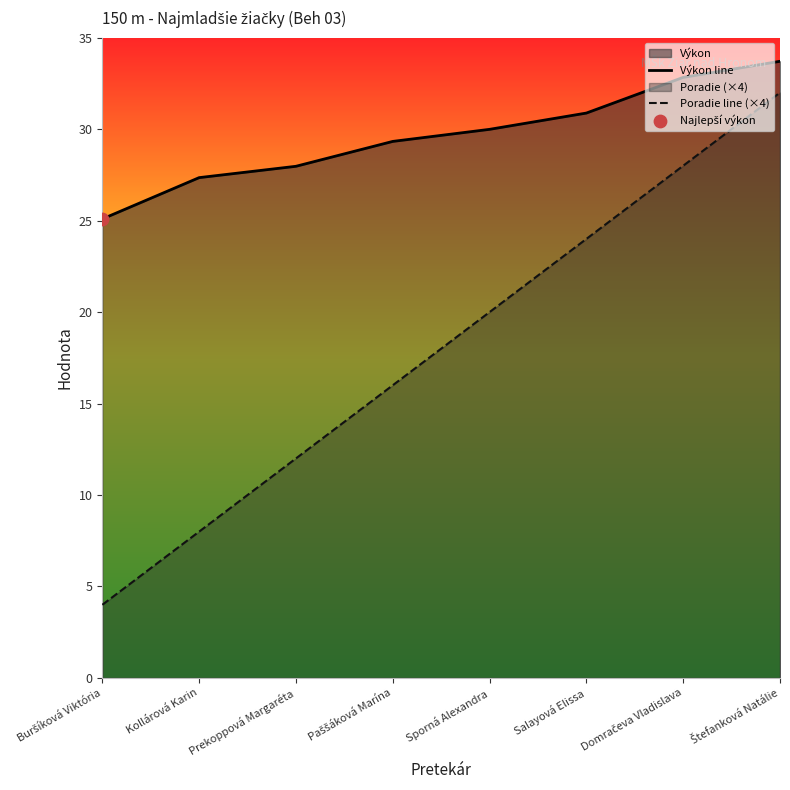

Which series contains the highest Y value?

Výkon line